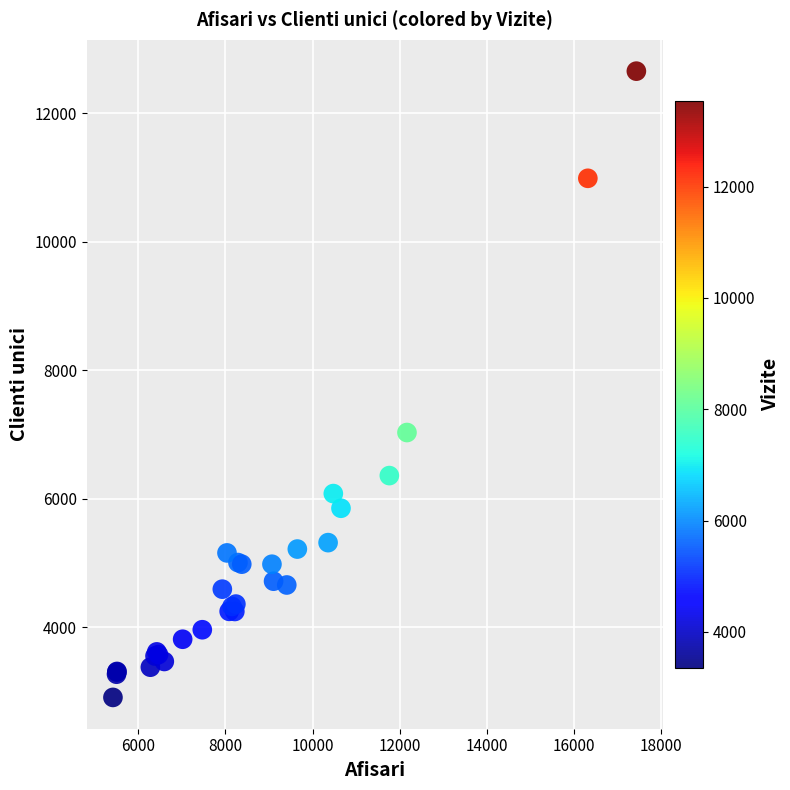

What Y value in the scatter plot is closest to 7780?

7030